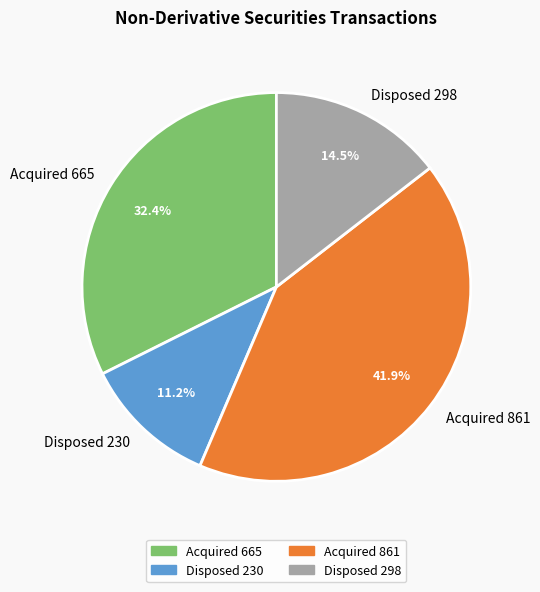

Rank the categories by value from lowest to highest.

Disposed 230, Disposed 298, Acquired 665, Acquired 861